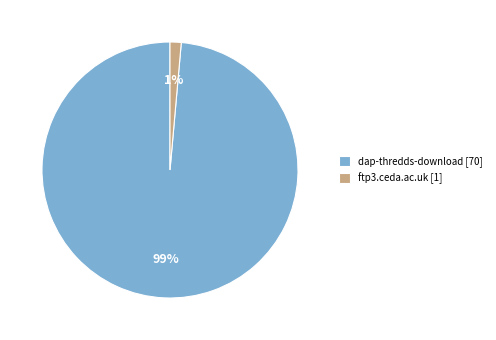

To the nearest percent, what percentage of the pie is ftp3.ceda.ac.uk?

1%